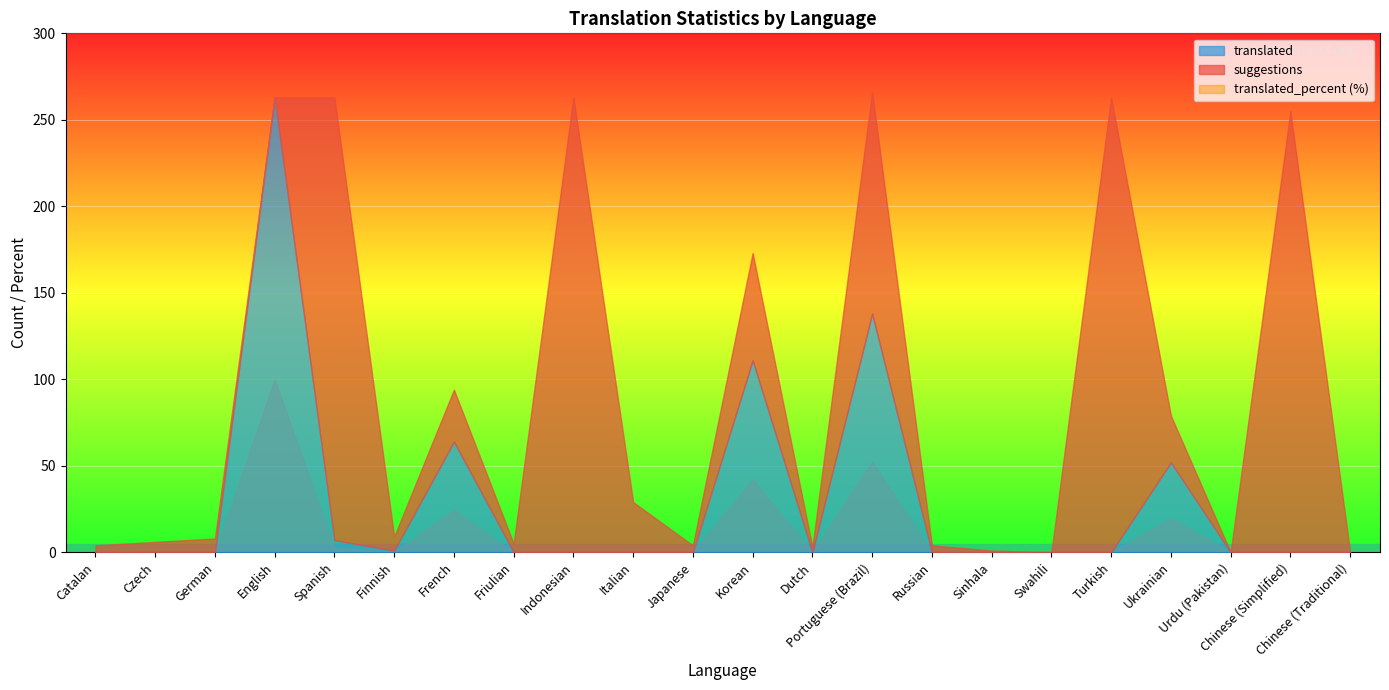

List the labels in order of translated_percent value, smallest first.

Catalan, Czech, German, Friulian, Indonesian, Italian, Japanese, Dutch, Russian, Sinhala, Swahili, Turkish, Urdu (Pakistan), Chinese (Simplified), Chinese (Traditional), Finnish, Spanish, Ukrainian, French, Korean, Portuguese (Brazil), English